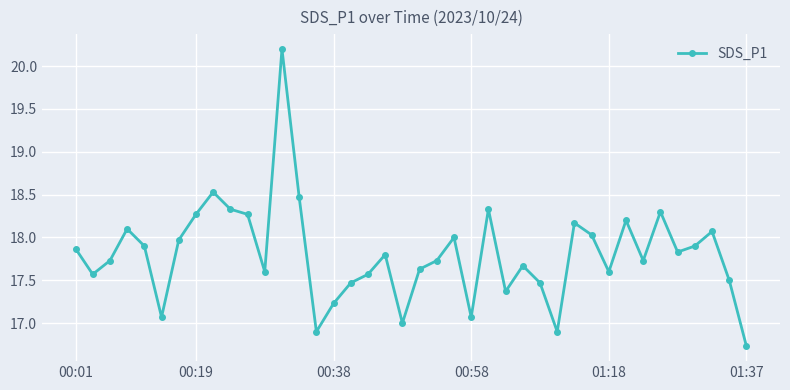

What is the greatest value displayed?

20.2